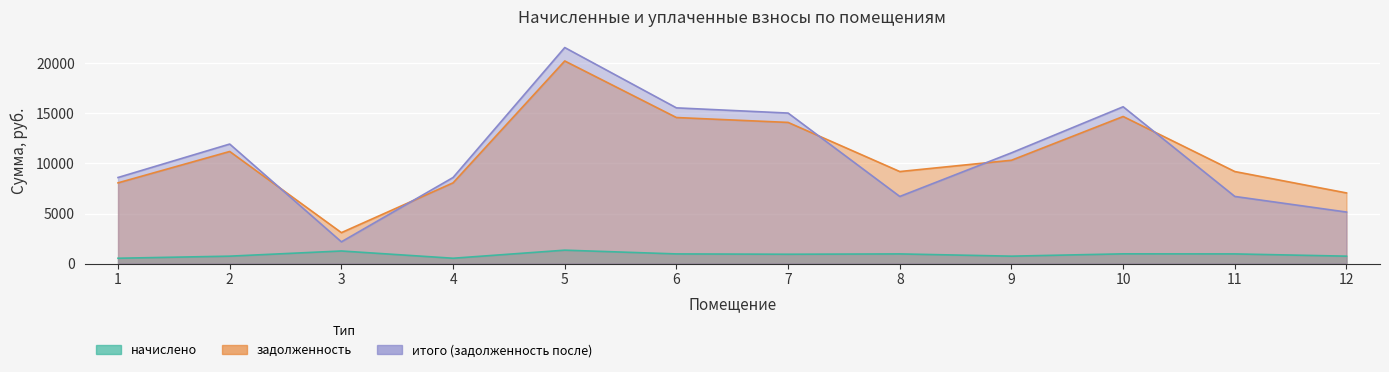

Between 1 and 8, which series saw the biggest shift?

итого (задолженность после)